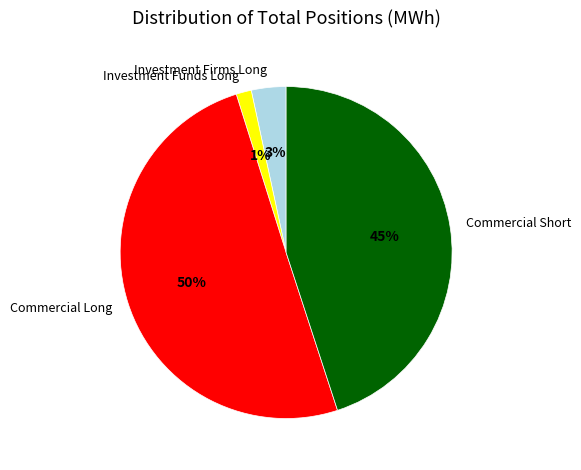

Which has a higher value, Investment Funds Long or Investment Firms Long?

Investment Firms Long